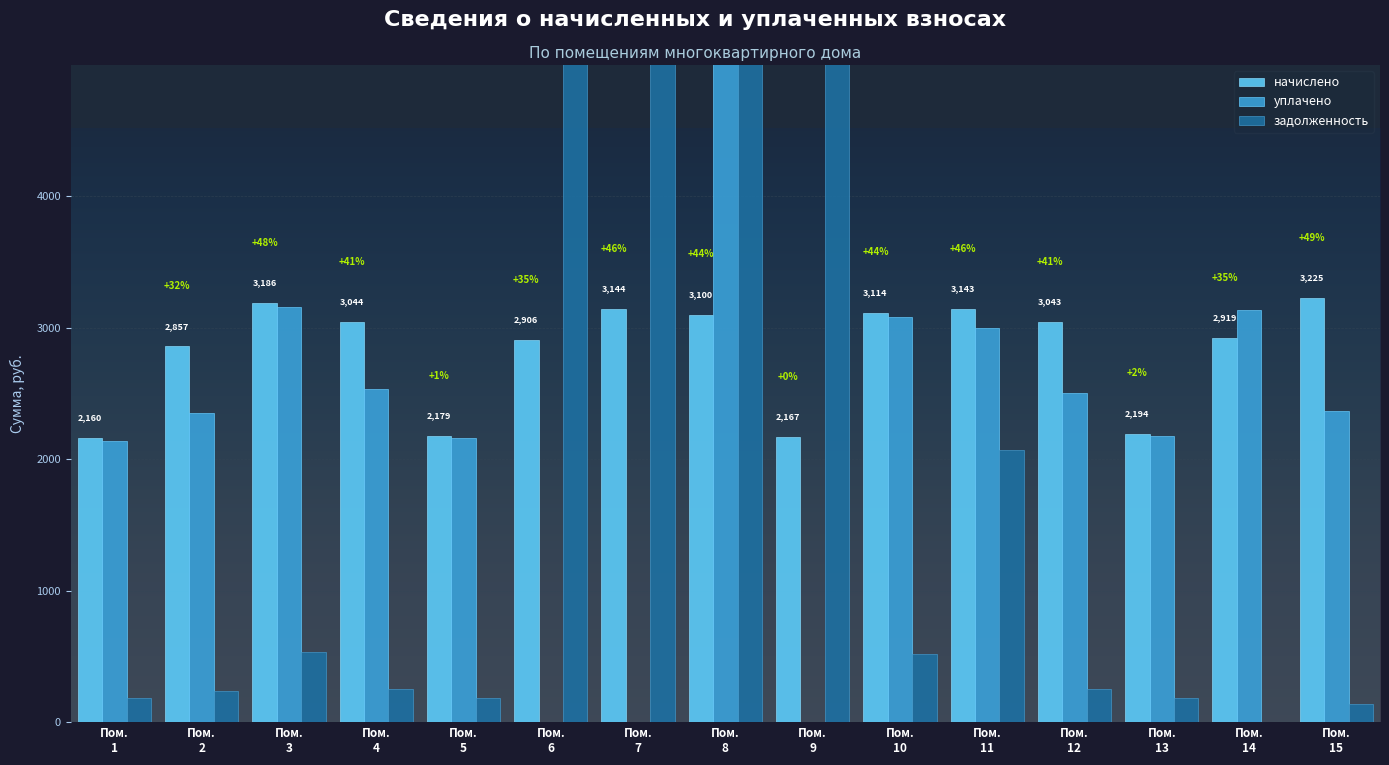

What are all the series names shown in the legend?

начислено, уплачено, задолженность